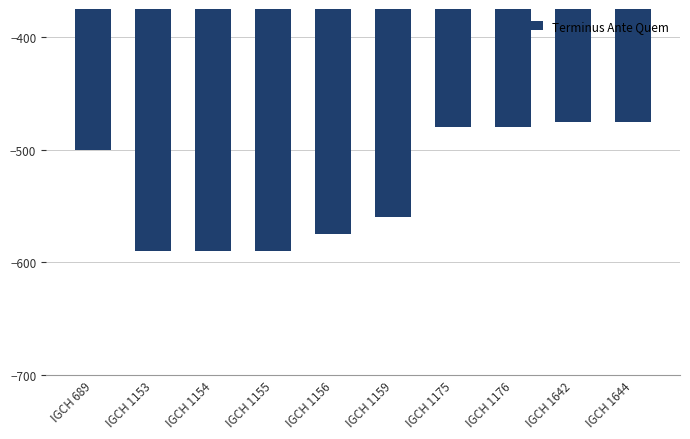

Does the chart contain stacked bars?

No